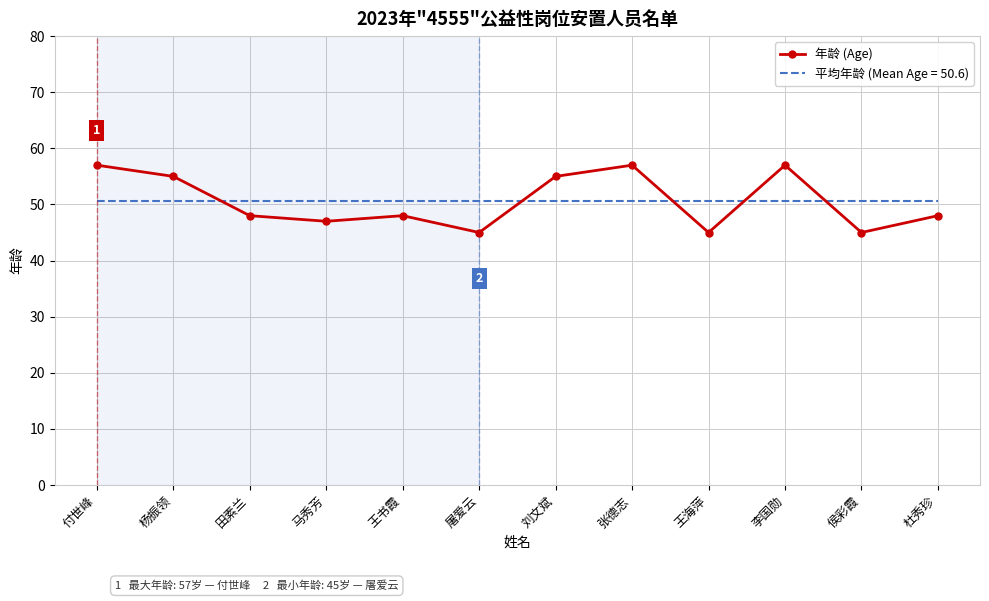

What is the approximate value of 年龄 (Age) at 侯彩霞?

45.0